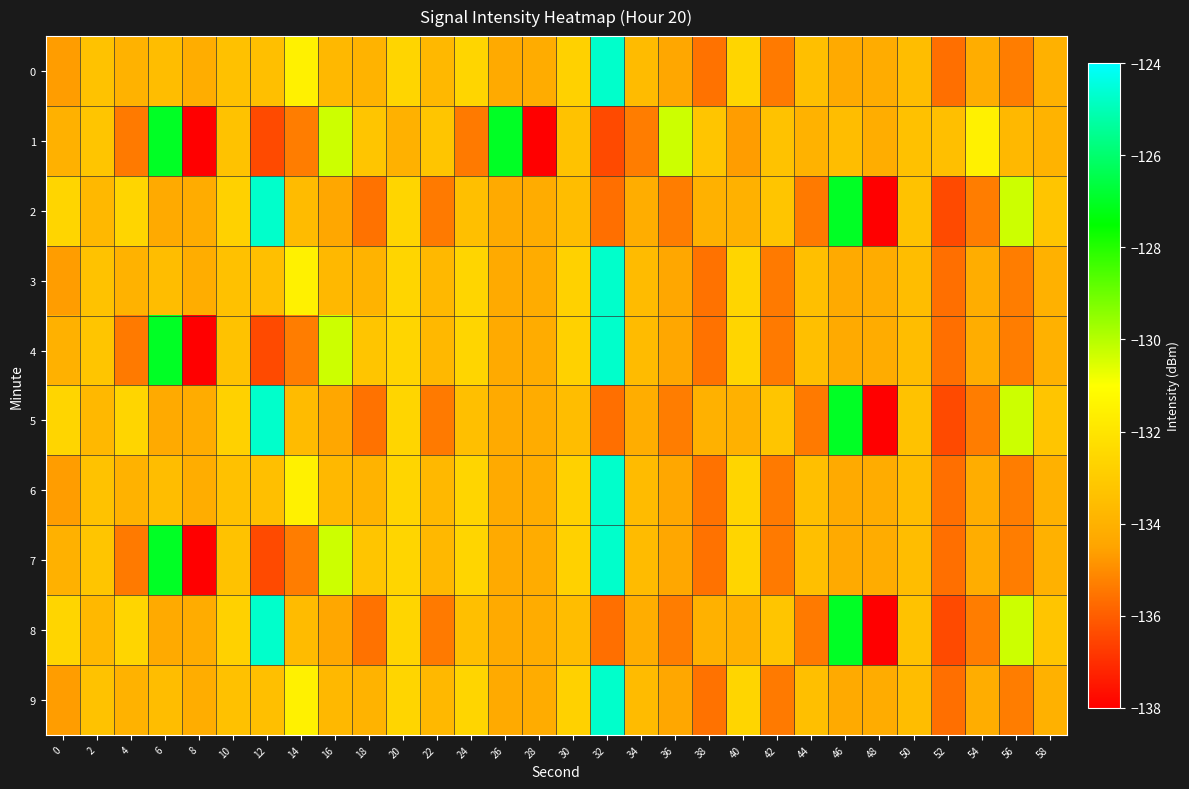

What is the spread (max minus min) of values at 10?

0.6